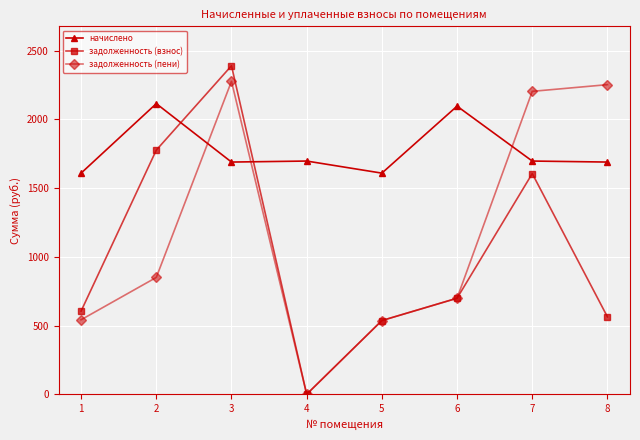

What are all the series names shown in the legend?

начислено, задолженность (взнос), задолженность (пени)